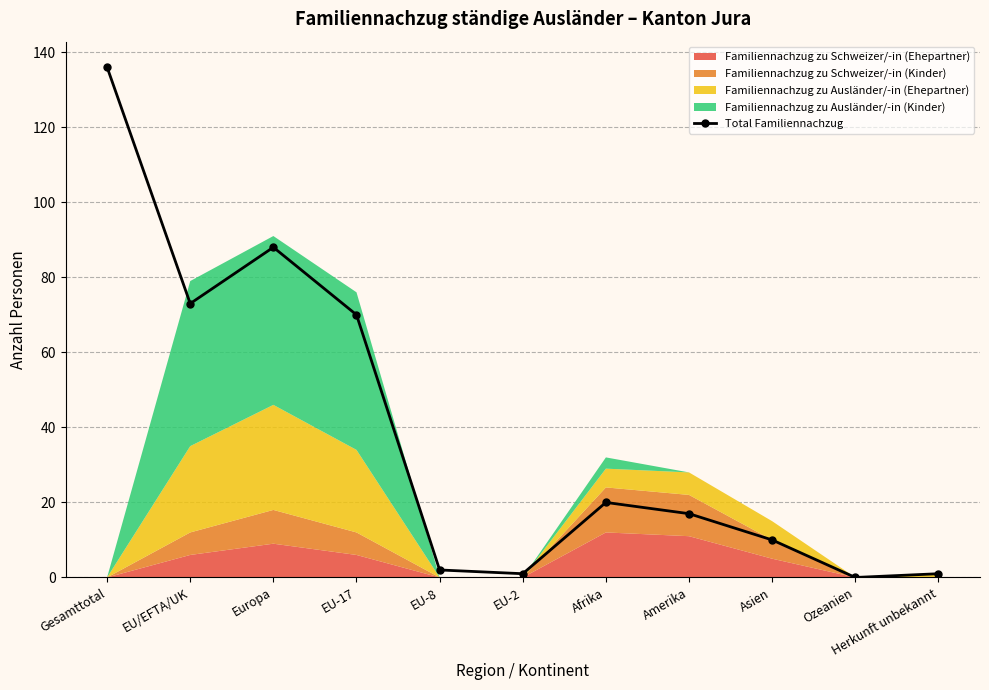

Rank the categories by value from lowest to highest.

Ozeanien, EU-2, Herkunft unbekannt, EU-8, Asien, Amerika, Afrika, EU-17, EU/EFTA/UK, Europa, Gesamttotal